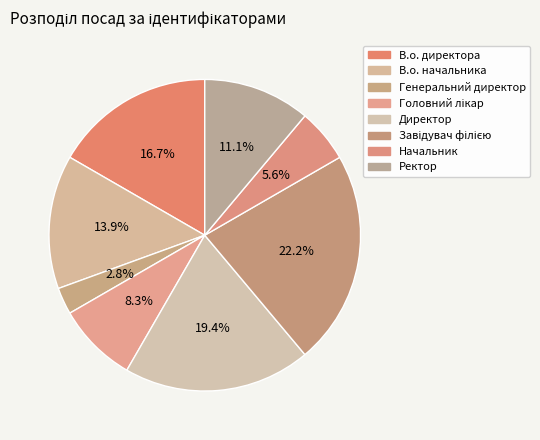

Does Начальник account for over 50% of the chart?

No